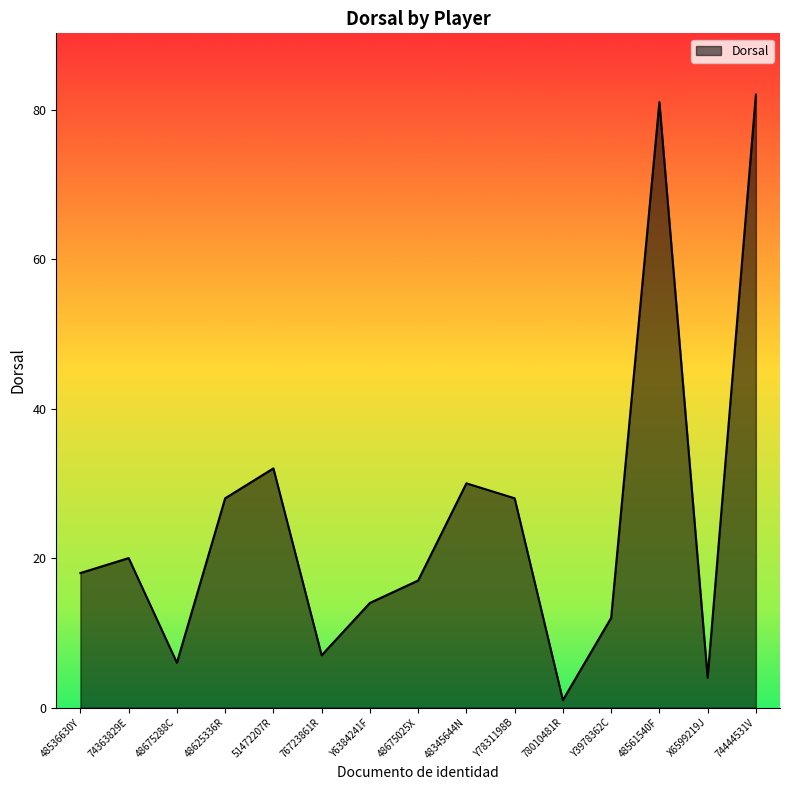

Reading right to left, extract all data points from this chart.

82	4	81	12	1	28	30	17	14	7	32	28	6	20	18